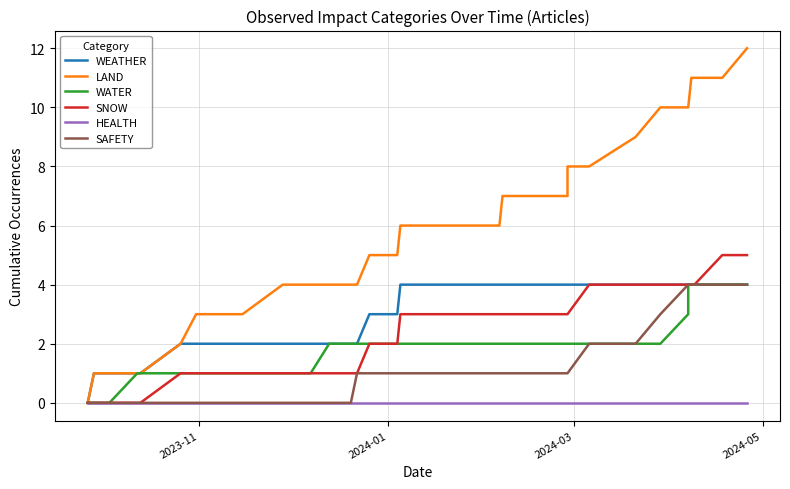

How many series are shown in this chart?

6